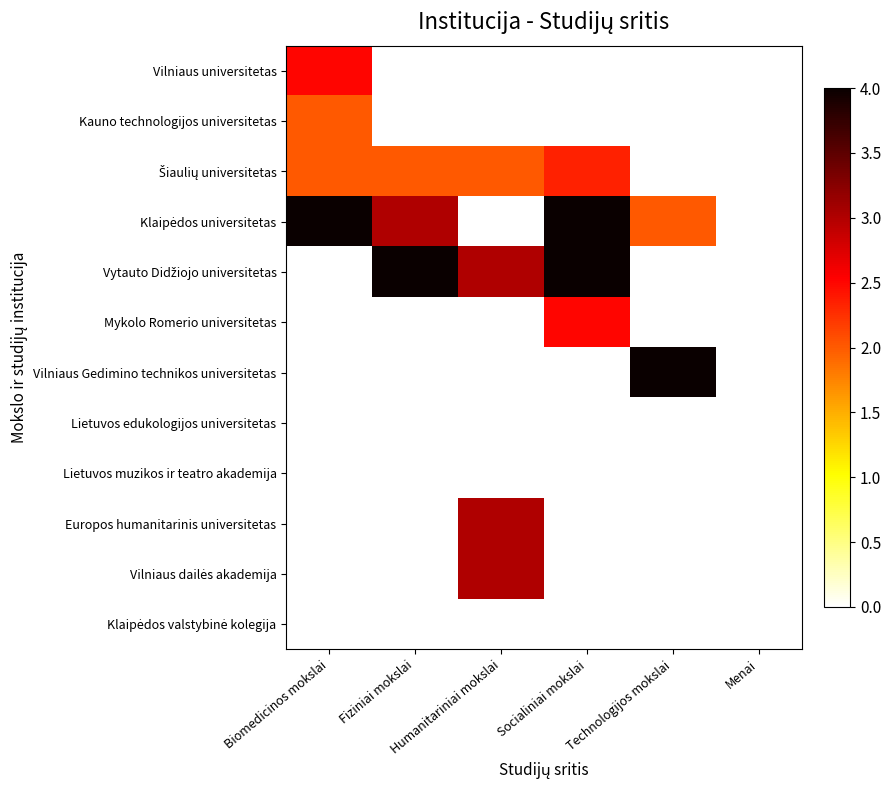

Which has a higher value, Humanitariniai mokslai or Menai?

Humanitariniai mokslai